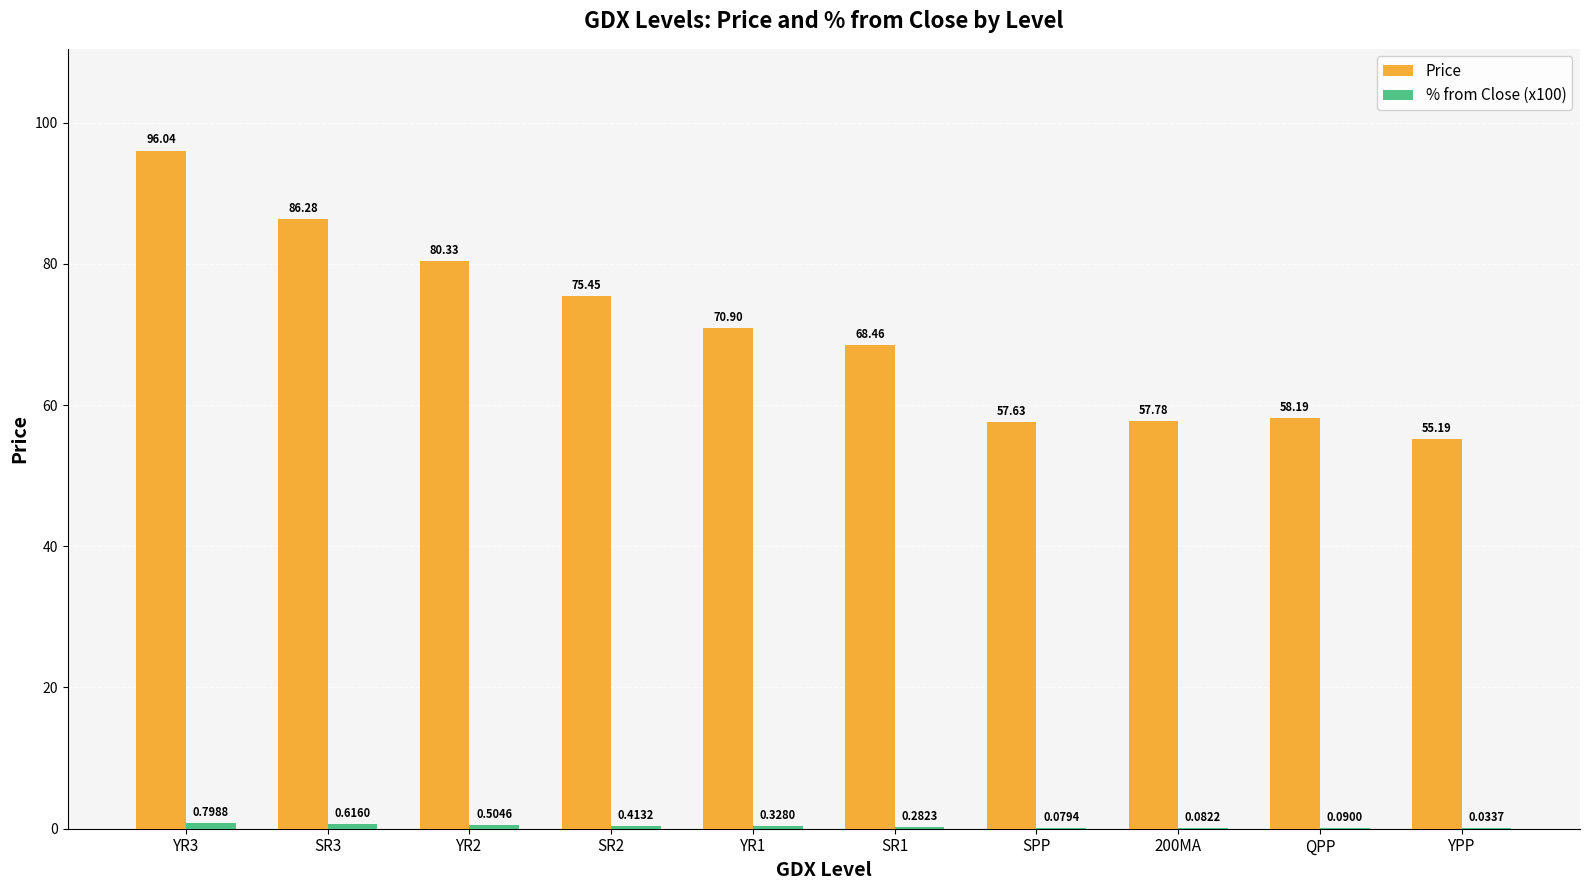

At which category is the sum across all series the highest?

YR3